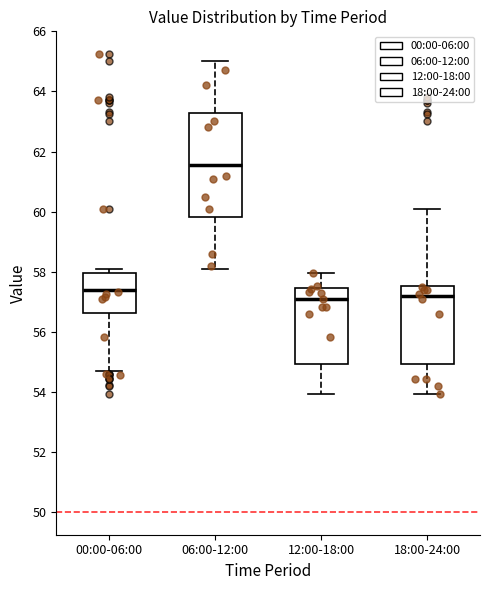

Reading left to right, transcribe this box plot: for each box, give where its median line is, the range the box spans, and where its two whiskers end, as read against the y-axis. The values are not printed on the chart, so give them approximately, as read against the axis.

00:00-06:00: median 57.4, box 56.6 to 58.0, whiskers 54.6 to 58.0 (just above the box's upper edge)
06:00-12:00: median 61.6, box 59.8 to 63.2, whiskers 58.2 to 65.0
12:00-18:00: median 57.0, box 55.0 to 57.4, whiskers 54.0 to 58.0
18:00-24:00: median 57.2, box 55.0 to 57.6, whiskers 54.0 to 60.0